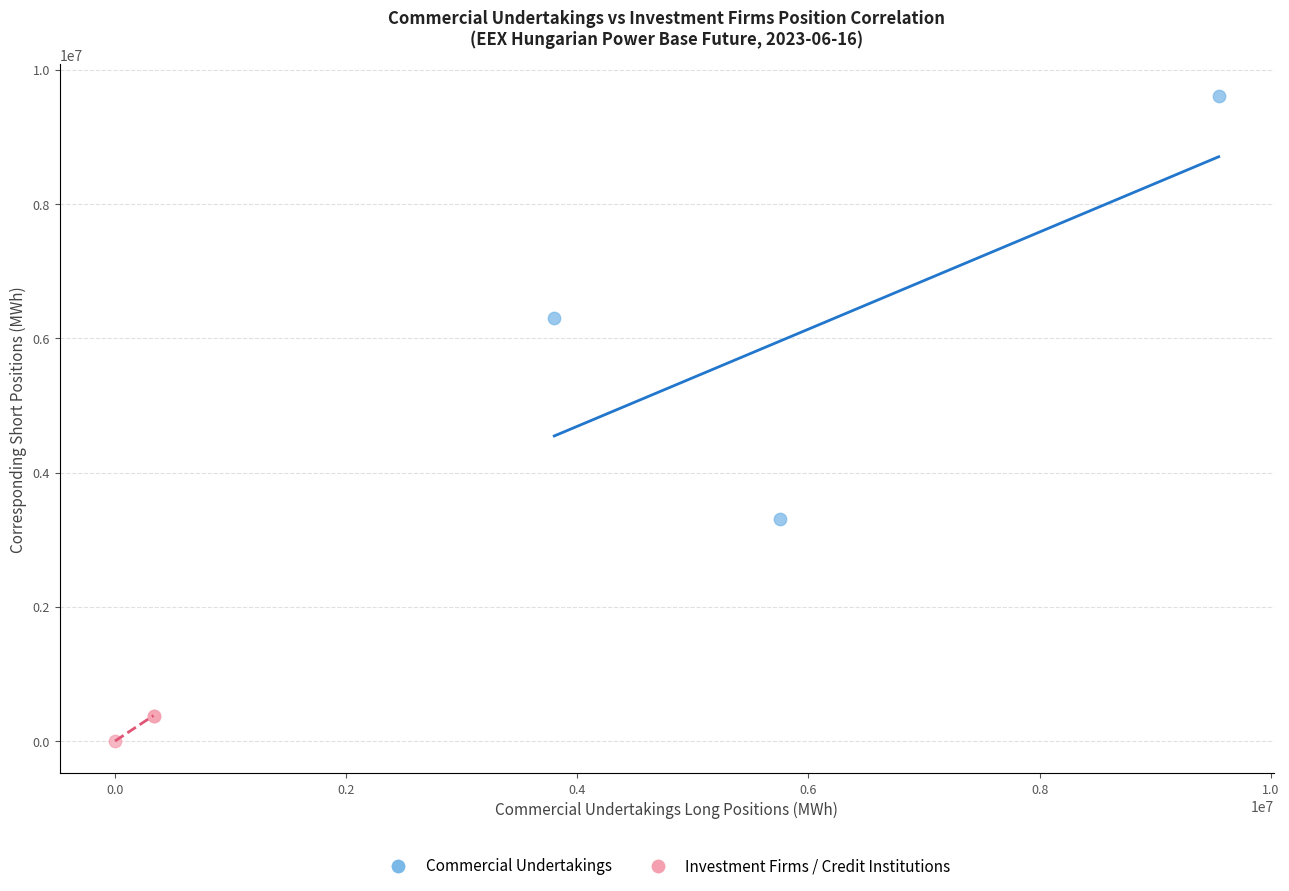

Which series has the largest Y range (max minus min)?

Commercial Undertakings